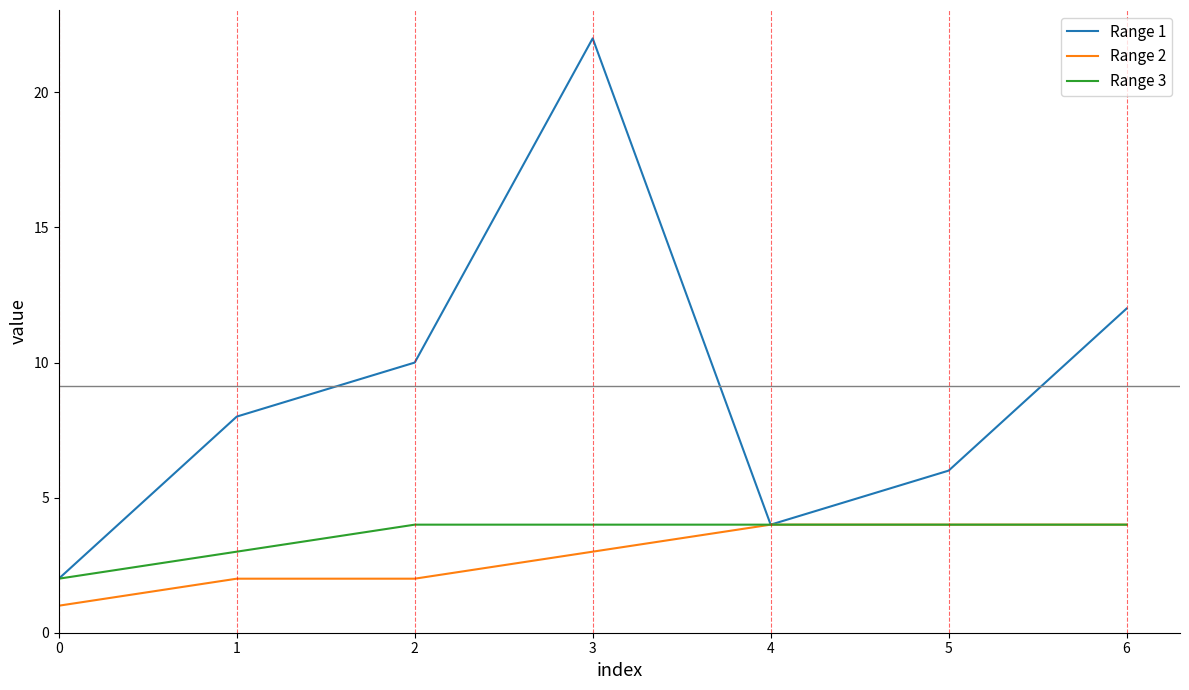

At which label is Range 3 closest to 3?

1